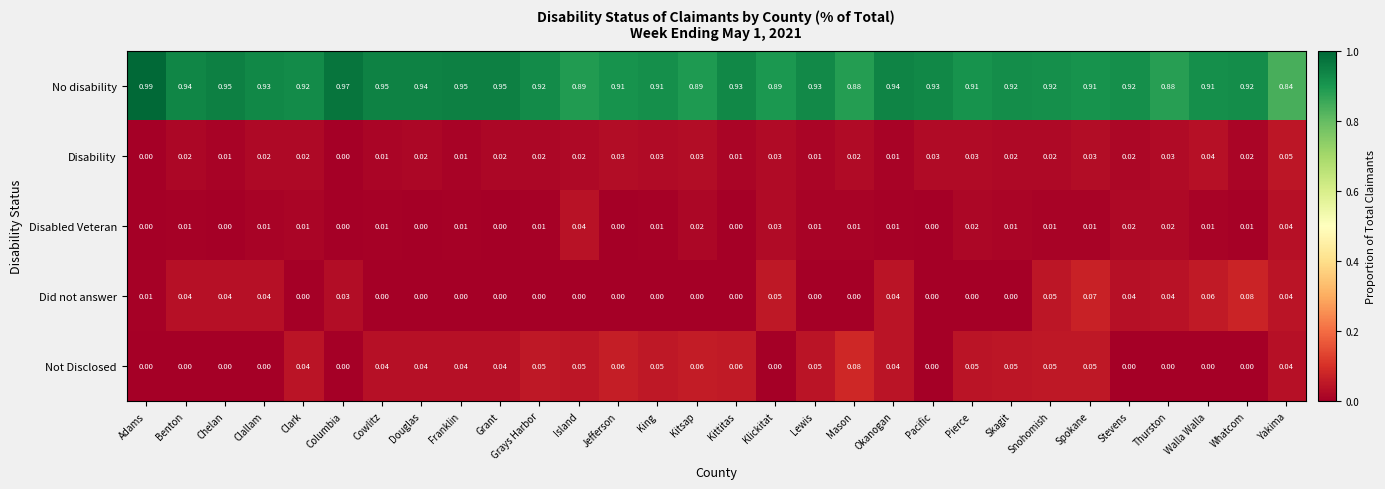

Which series has the largest range (max minus min)?

No disability